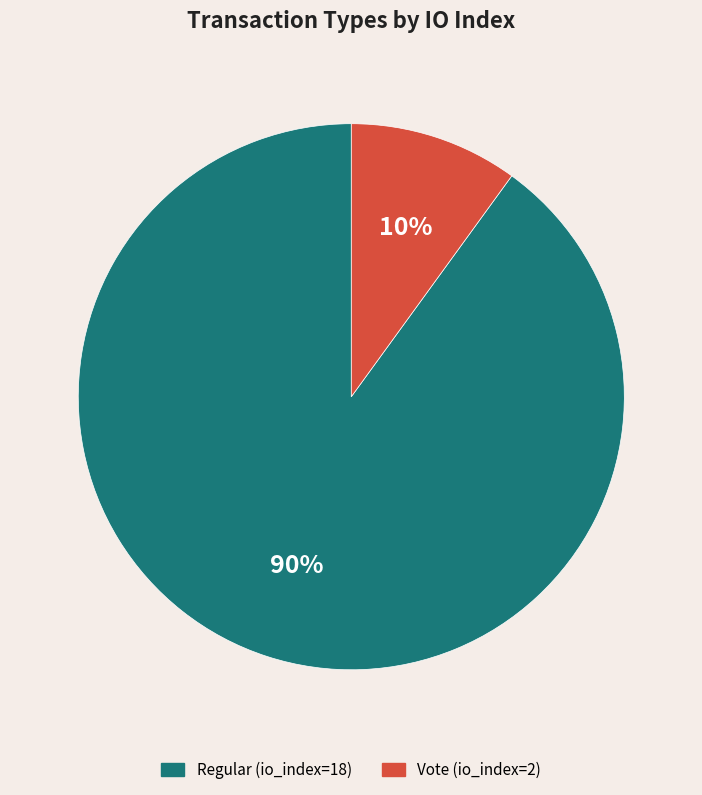

What is the ratio of the value at Vote to the value at Regular?

0.1